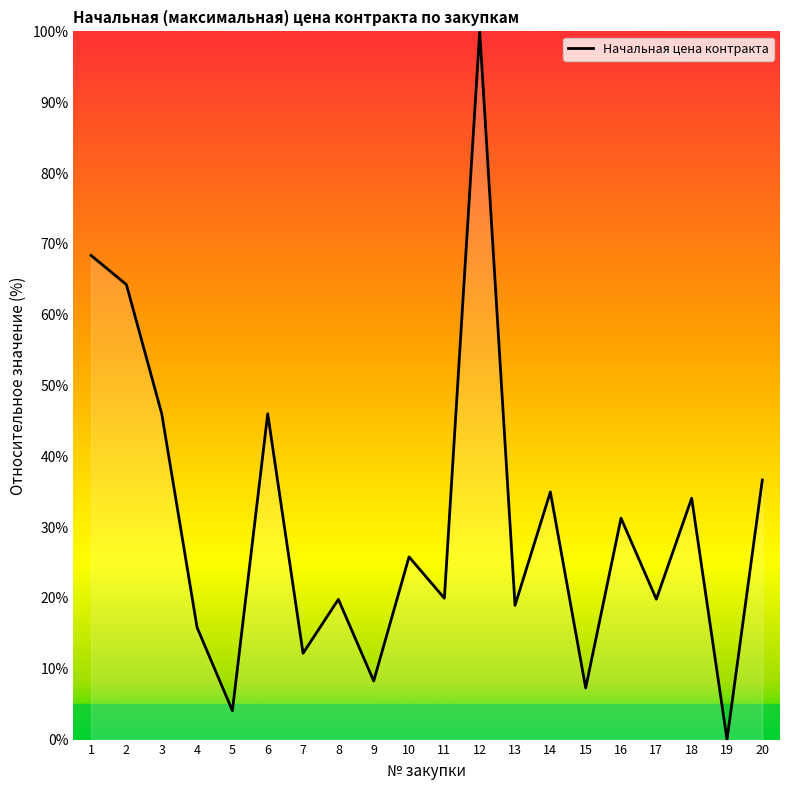

What is the maximum value shown in the chart?

100.0